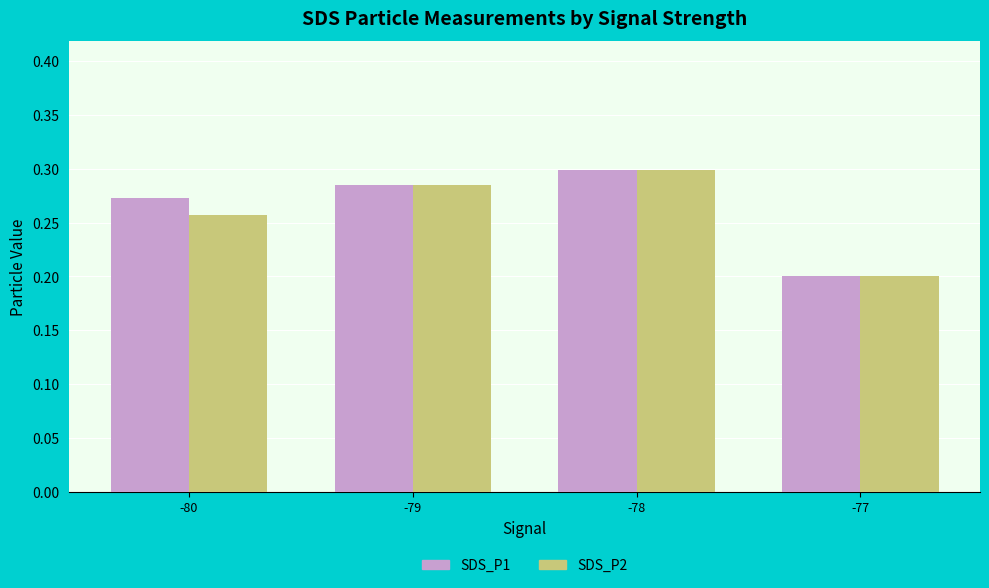

At how many categories does at least one series exceed 0?

4